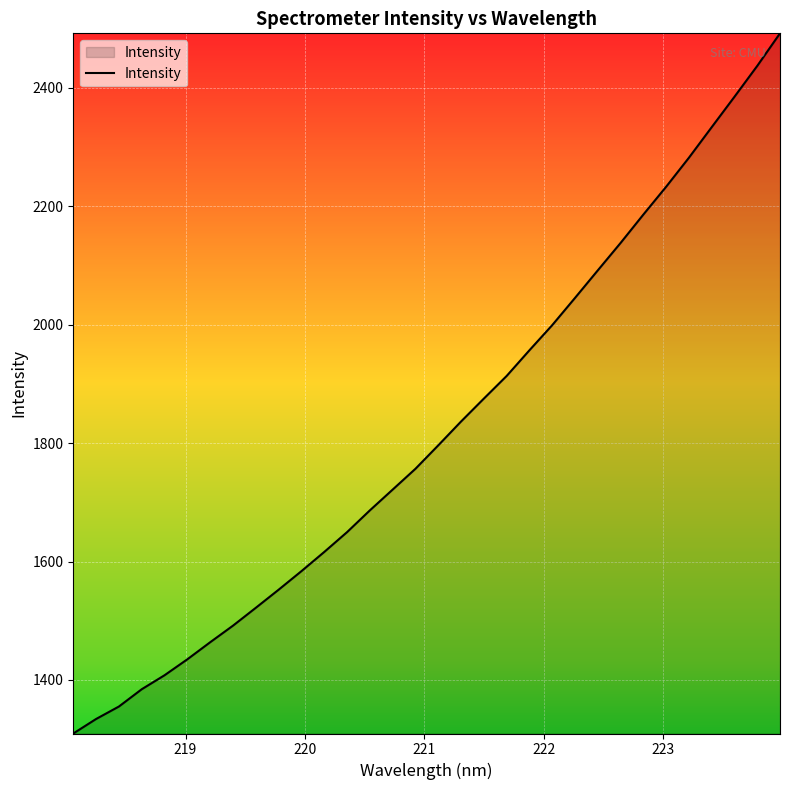

What is the smallest value displayed?

1309.6